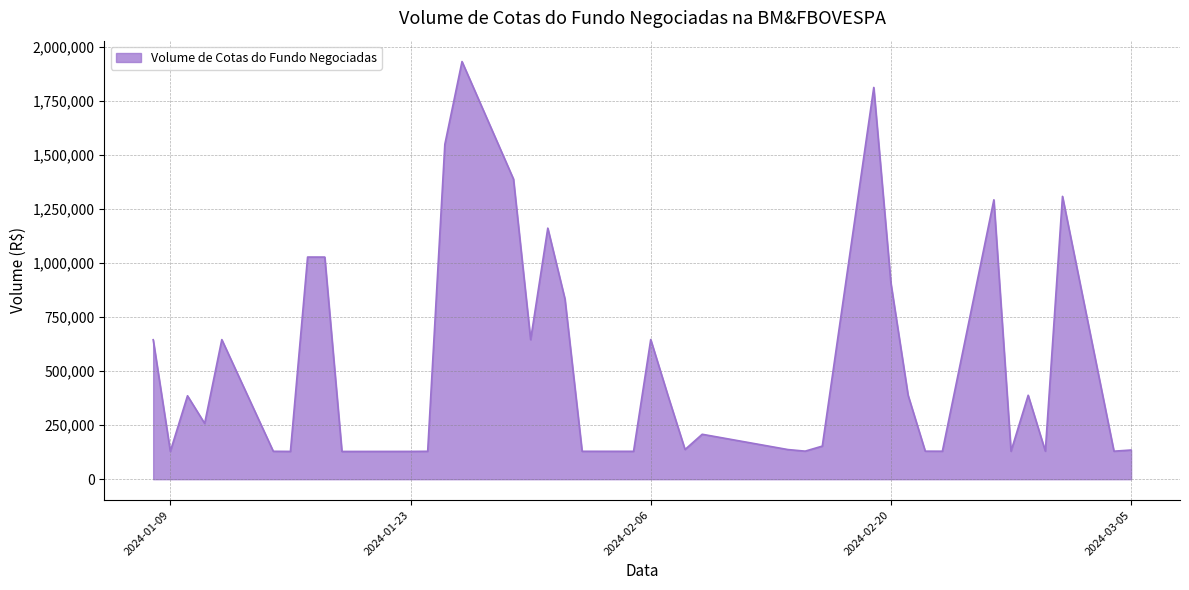

What is the difference between the second highest and second lowest values?

1683100.0